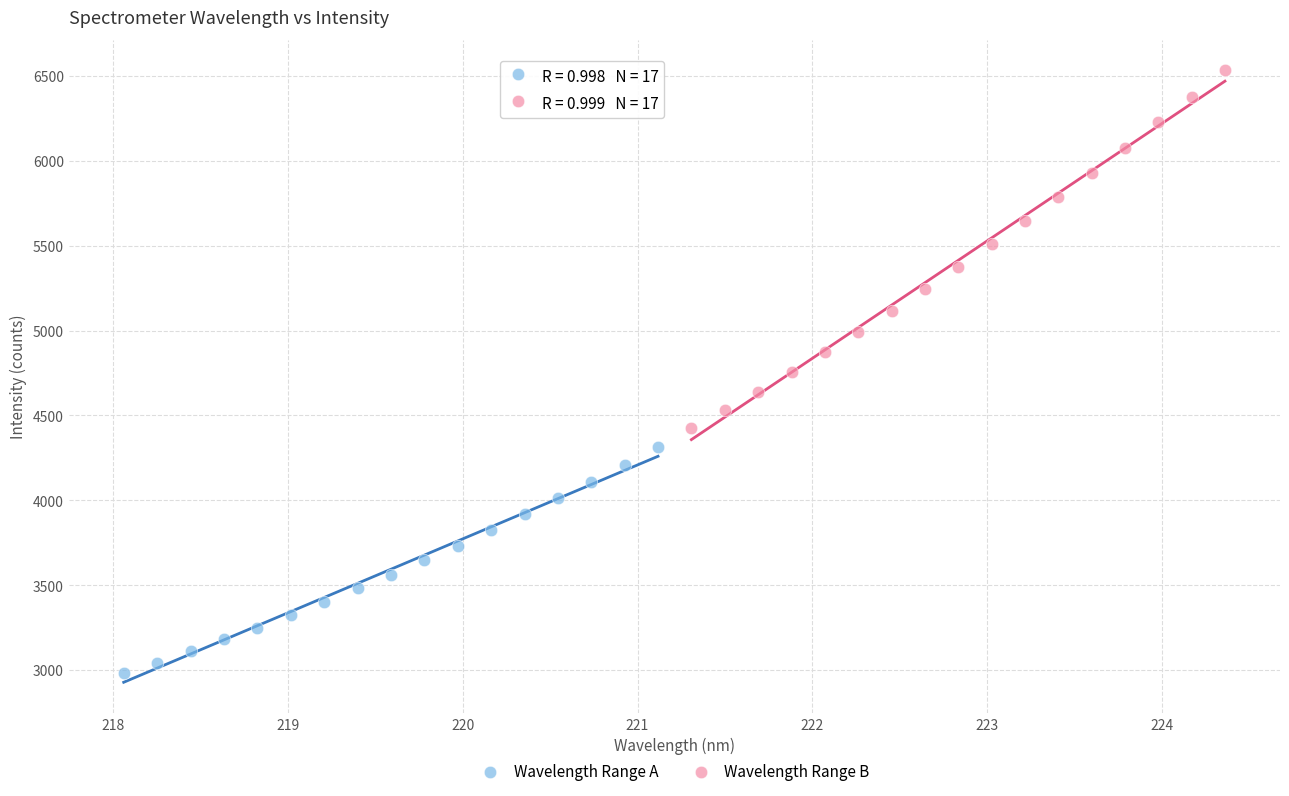

Which series has the largest Y range (max minus min)?

Wavelength Range B